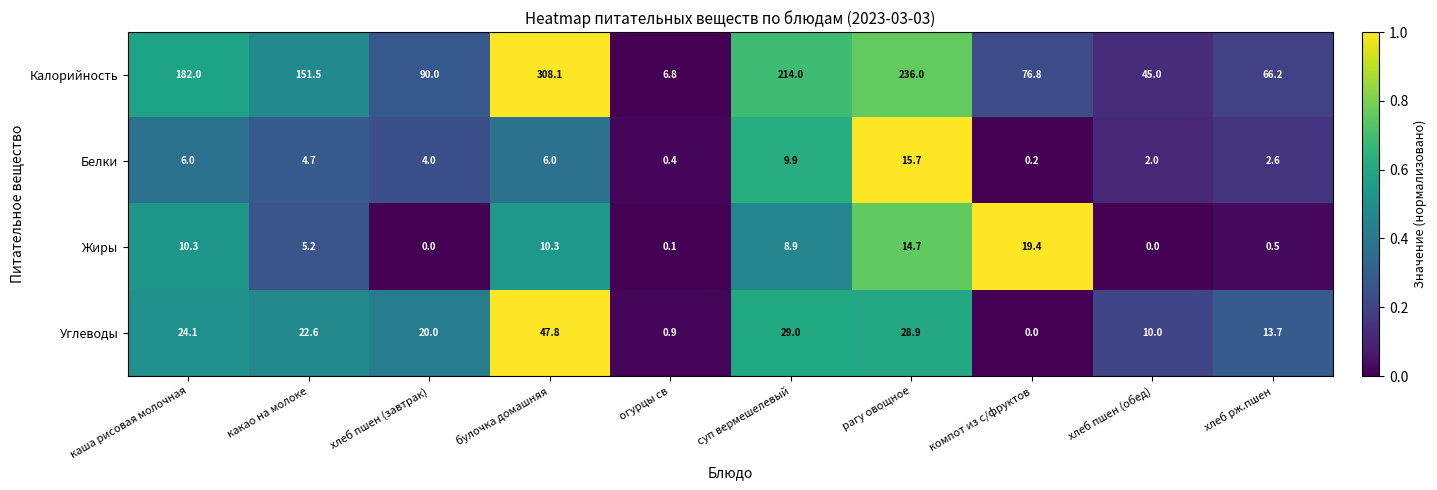

At which category is the sum across all series the highest?

булочка домашняя